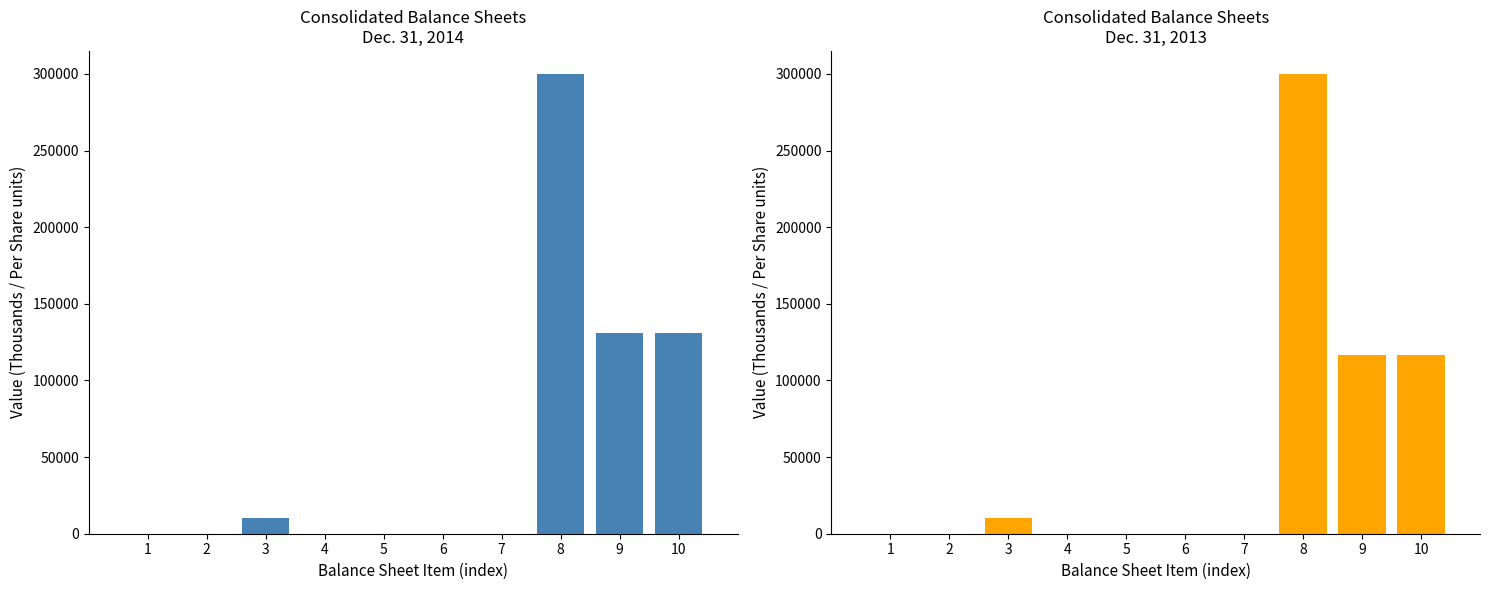

Is the value of Dec. 31, 2013 at 5 greater than the value of Dec. 31, 2014 at 10?

No